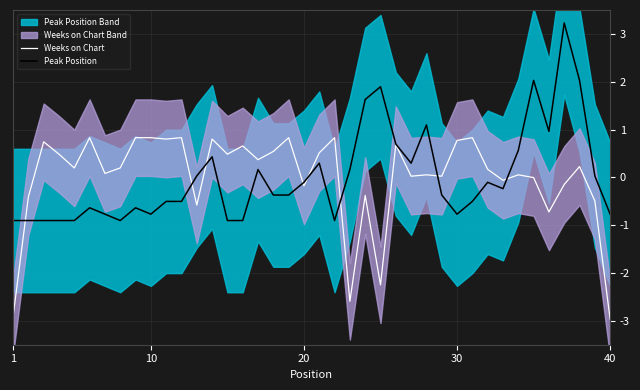

What is the minimum value shown in the chart?

-3.0